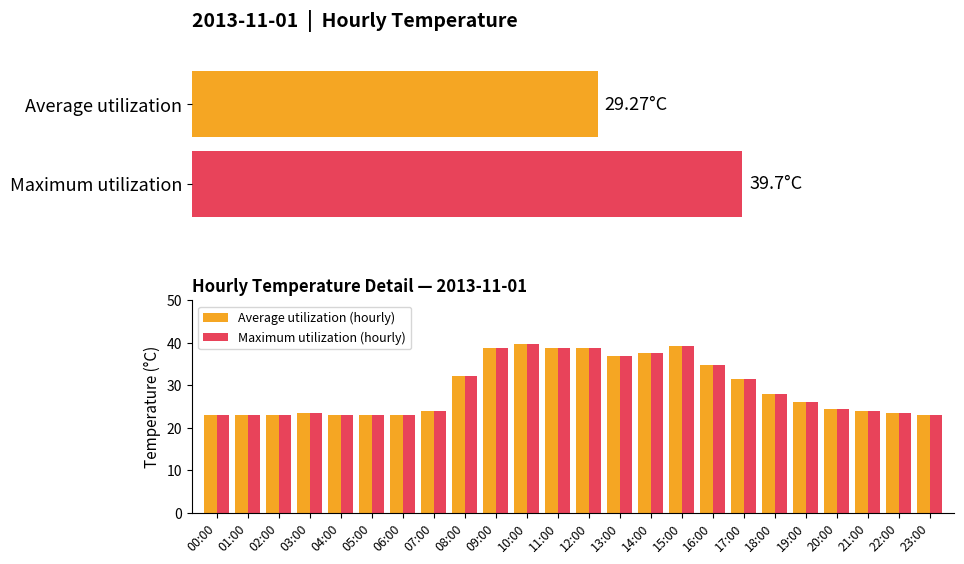

What is the maximum value for Maximum utilization (hourly)?

39.7